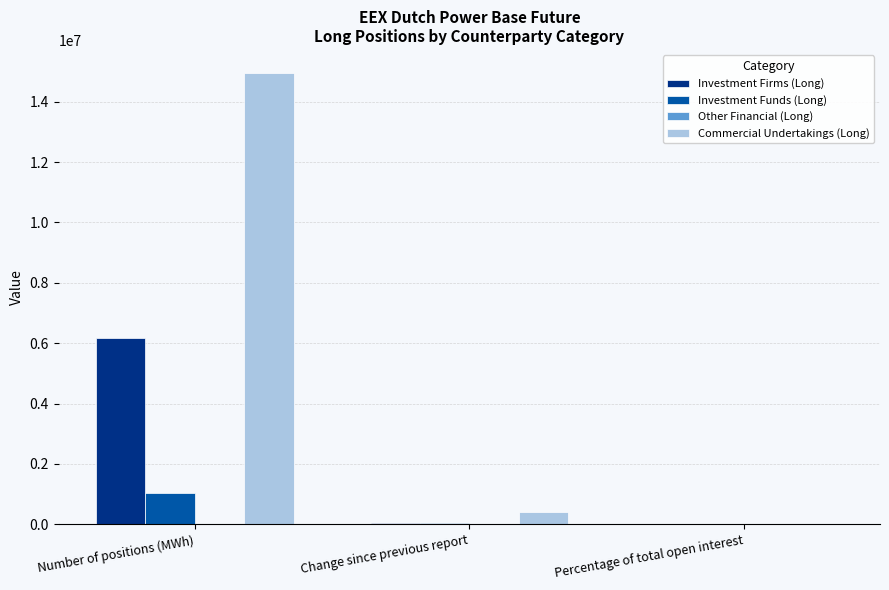

What is the sum of all Investment Funds (Long) values?

1097821.5